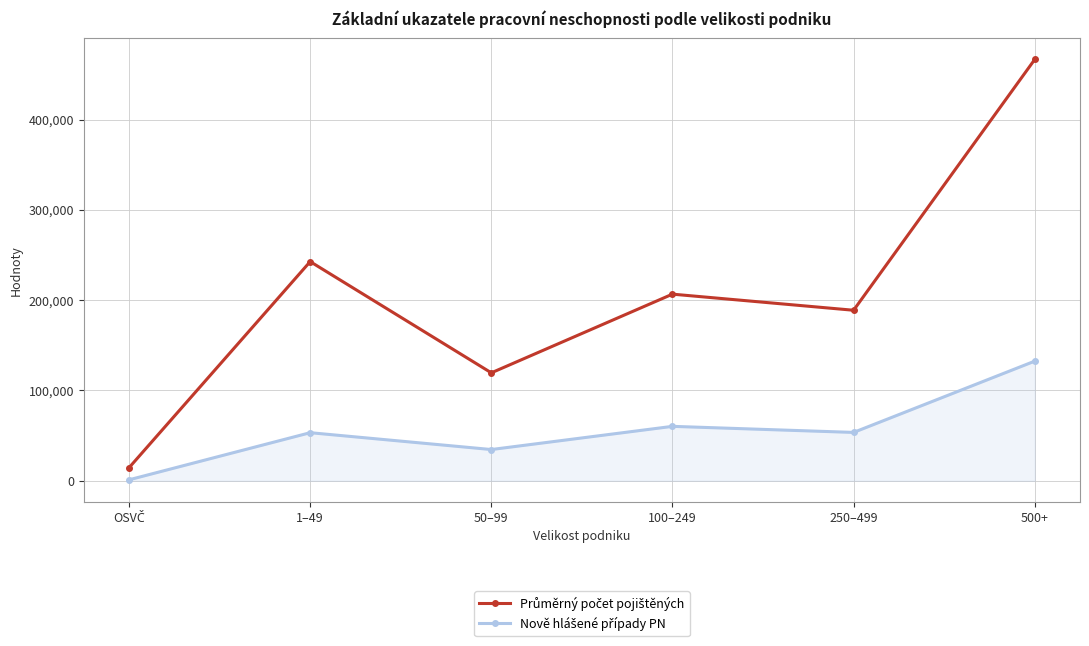

What is the label of the 6th point from the left?

500+